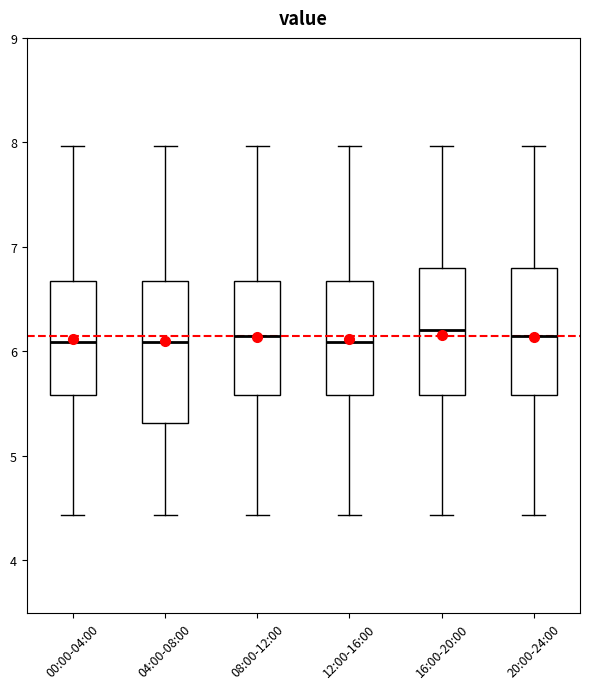

Which box is the tallest, from its lower edge to its upper edge?

04:00-08:00